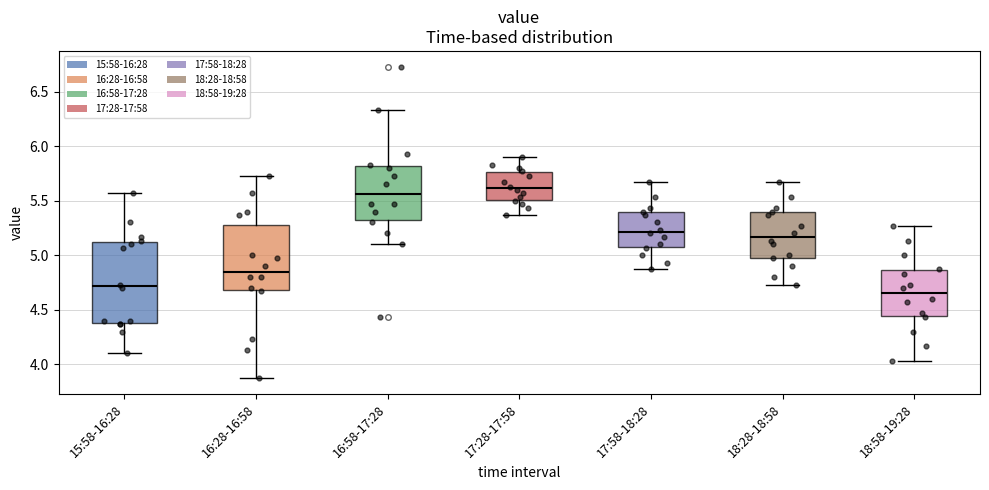

Where does the lower whisker of the box for 18:28-18:58 end on the y-axis? The values are not printed on the chart, so give them approximately, as read against the axis.

4.75